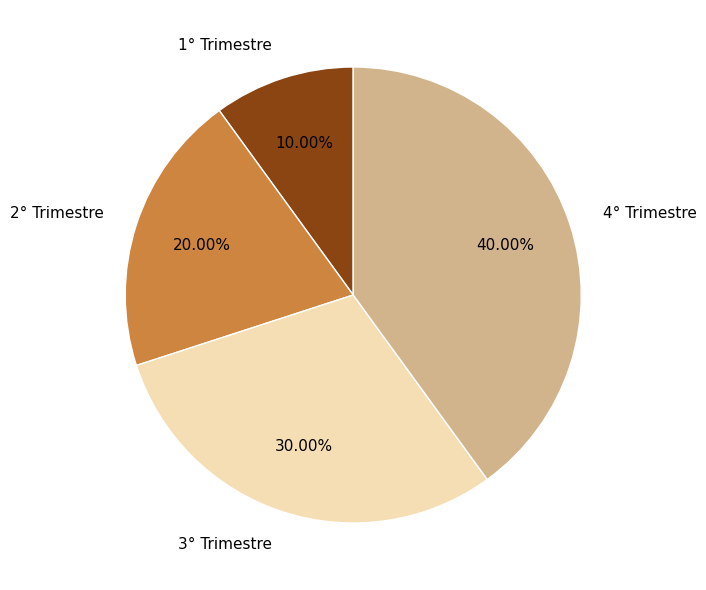

To the nearest percent, what is the average slice percentage?

25%